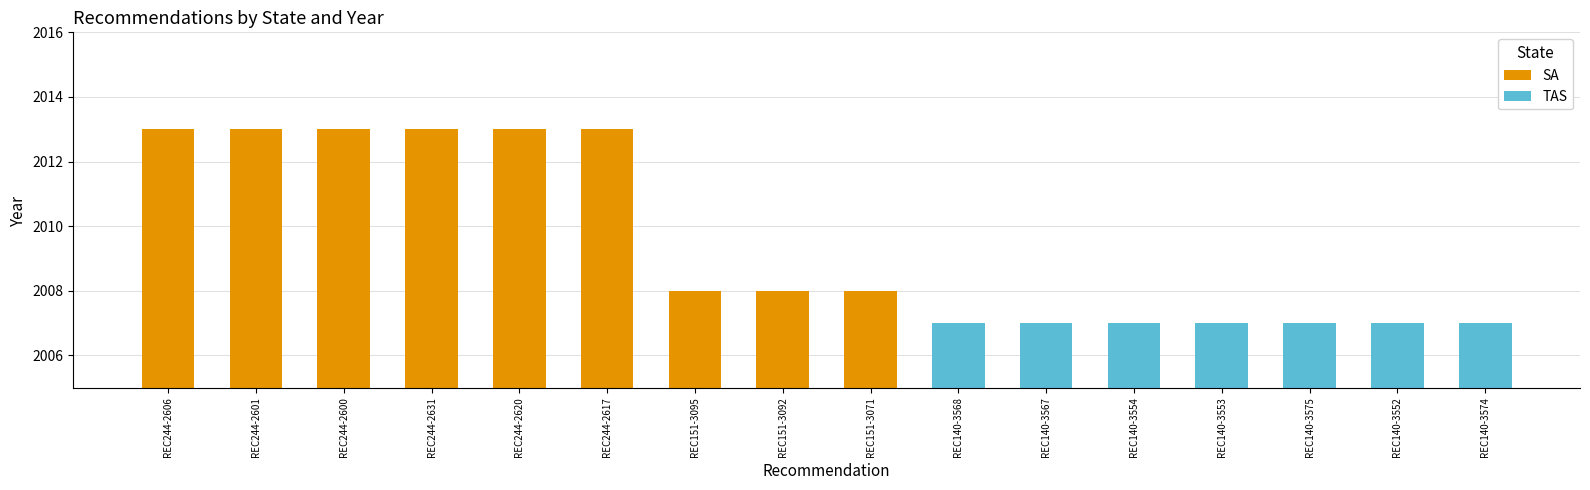

What is the label of the 8th bar from the left?

REC151-3092